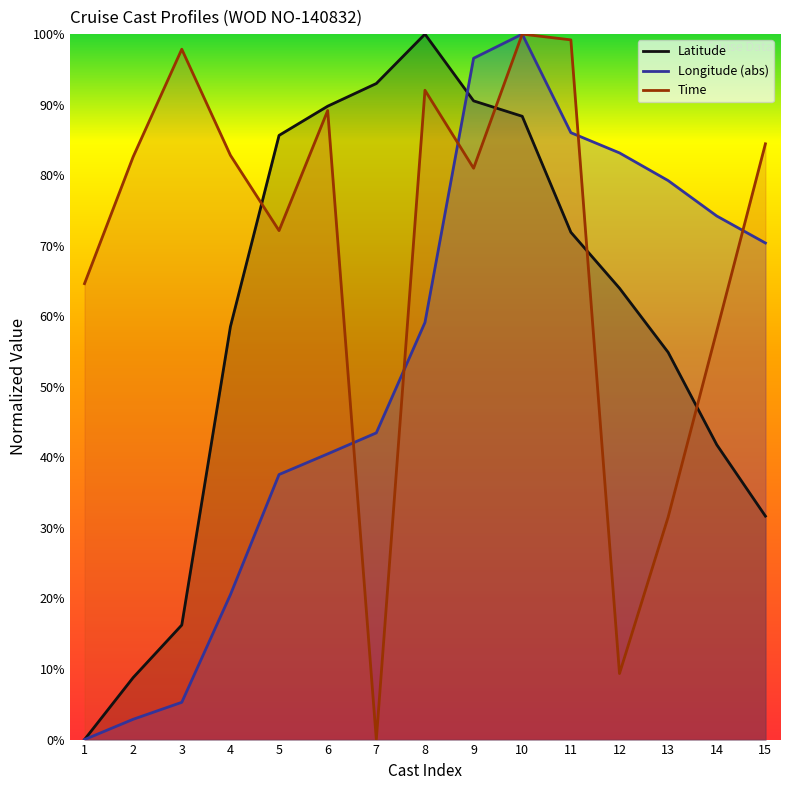

True or false: Time and Latitude cross at least once.

True